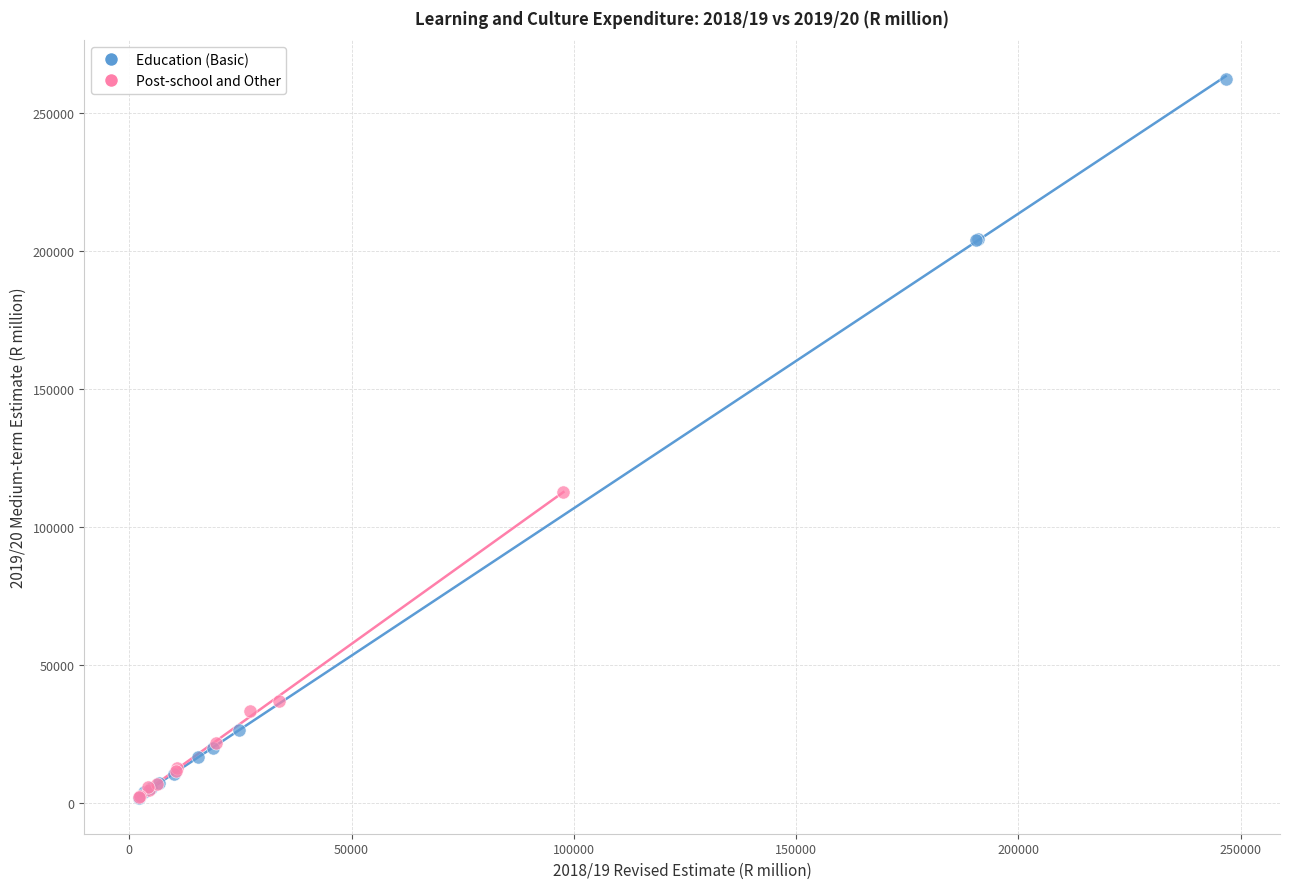

Which series contains the highest Y value?

Education (Basic)